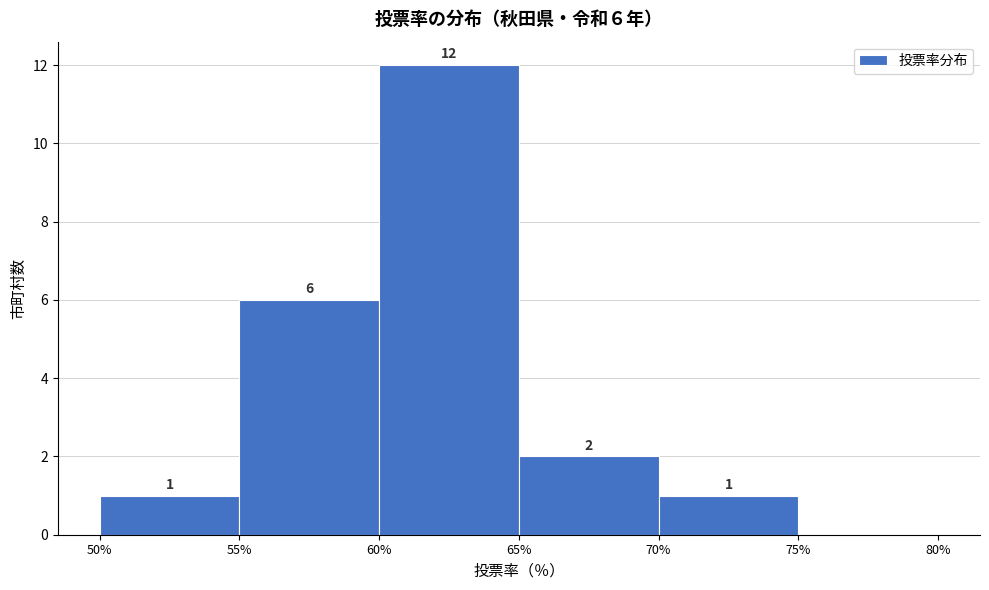

Which range on the x-axis has the tallest bar?

60% to 65%